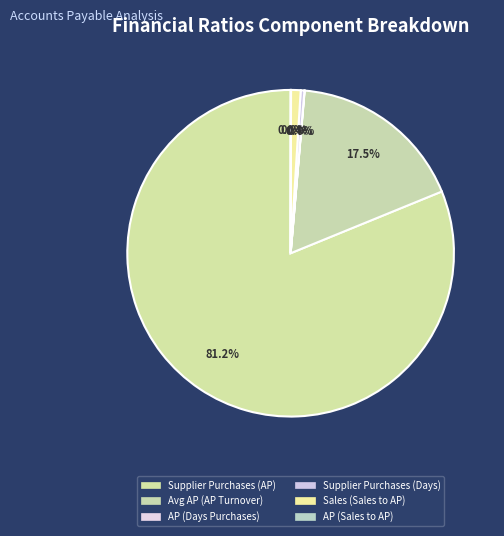

Does any single category account for the majority?

Yes